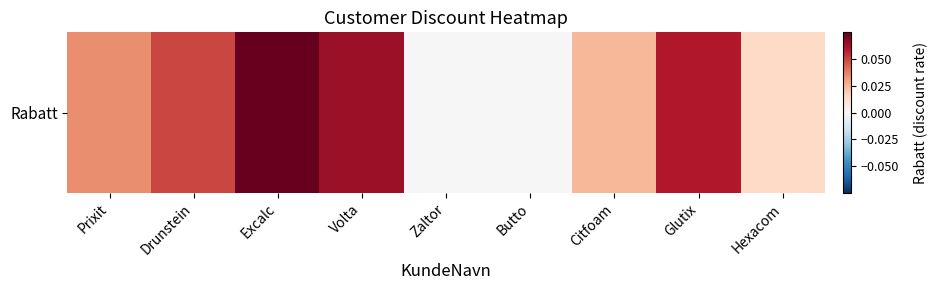

Reading left to right, extract all data points from this chart.

Prixit=0.0	Drunstein=0.1	Excalc=0.1	Volta=0.1	Zaltor=0.0	Butto=0.0	Citfoam=0.0	Glutix=0.1	Hexacom=0.0